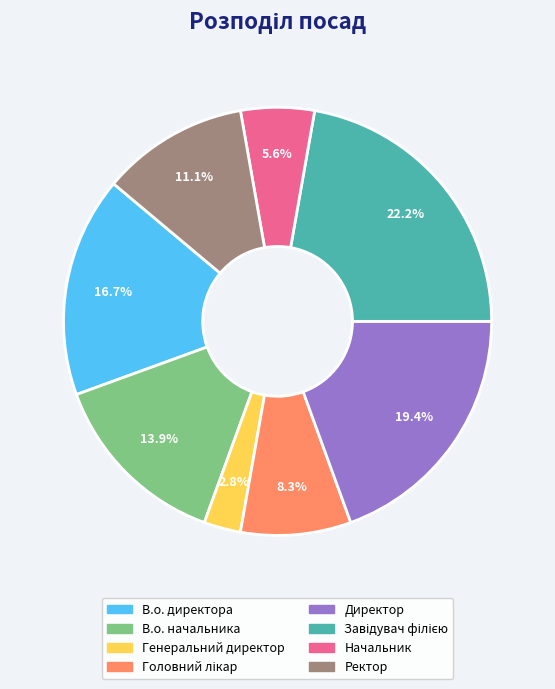

What is the ratio of the value at Ректор to the value at Директор?

0.6